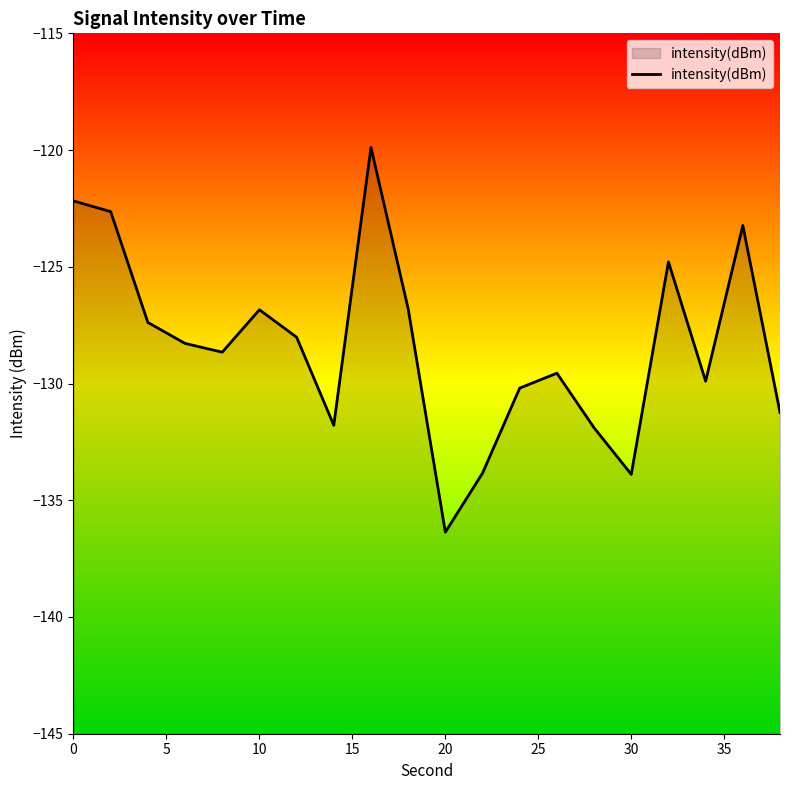

What is the difference between the maximum and minimum values?

16.5